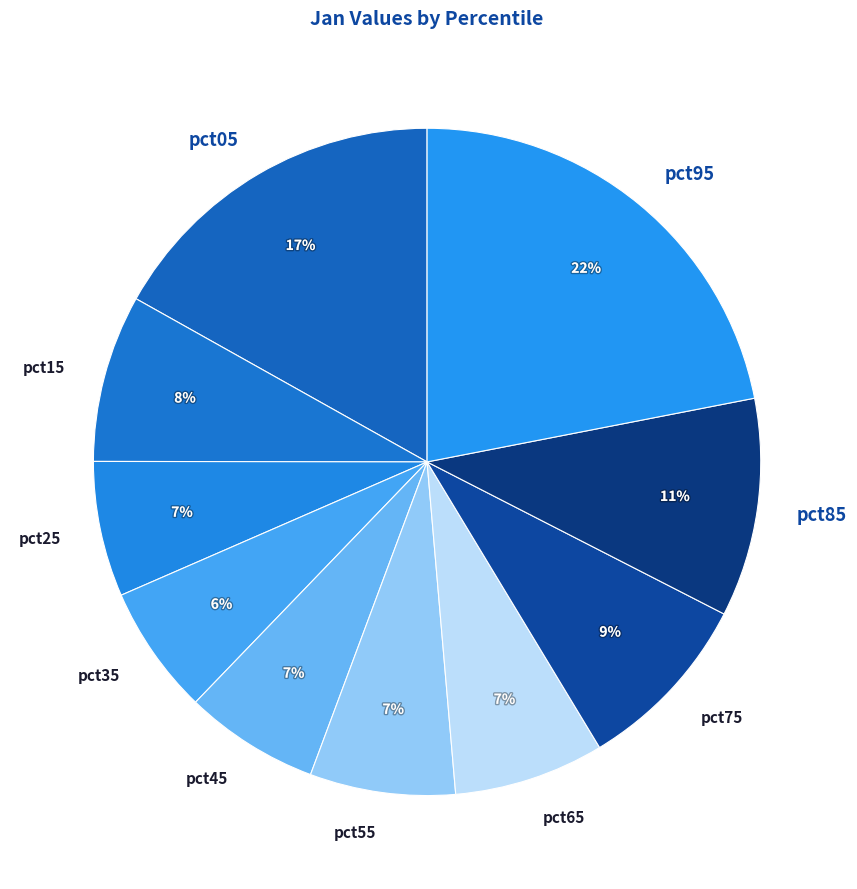

Combined, do pct75 and pct85 account for over 50%?

No